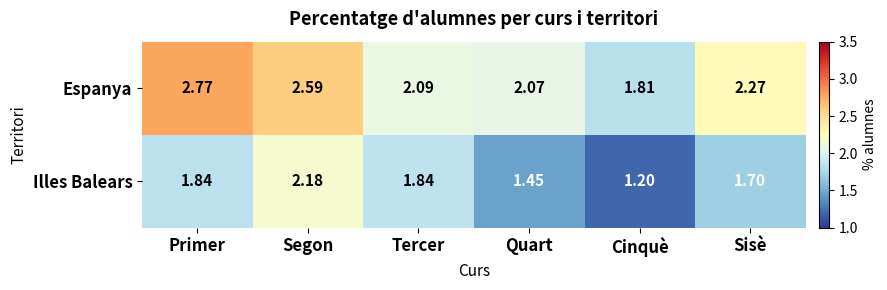

List the series in order of their peak value, highest first.

Espanya, Illes Balears